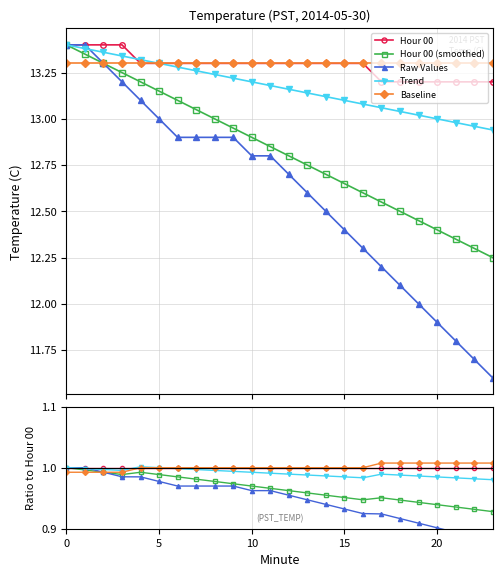

Between 9 and 13, which series saw the biggest shift?

Raw Values